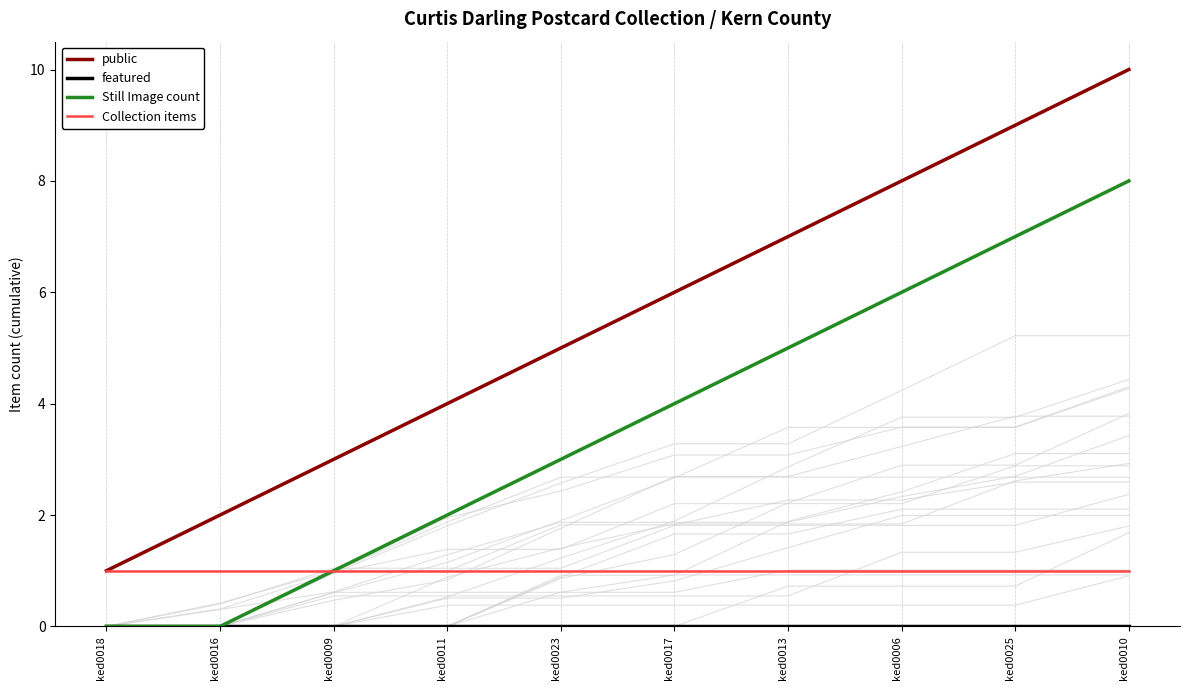

The Collection items series shows 1 at ked0016. True or false?

True